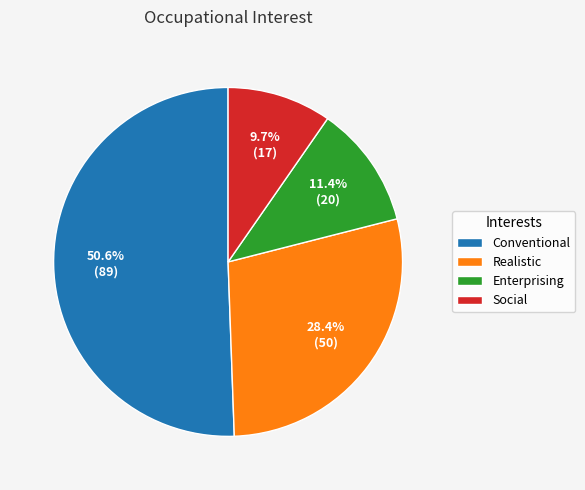

True or false: Social accounts for 1% of the total.

False